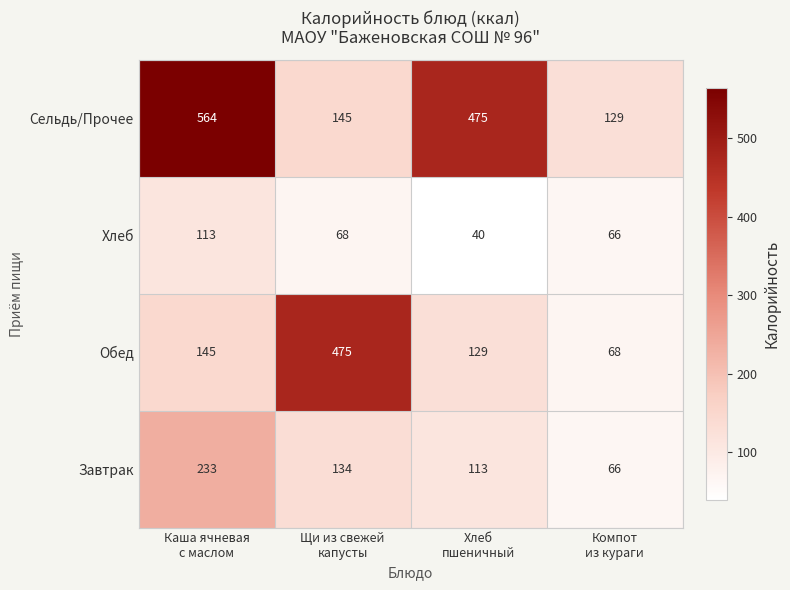

Which series has the largest range (max minus min)?

Сельдь/Прочее